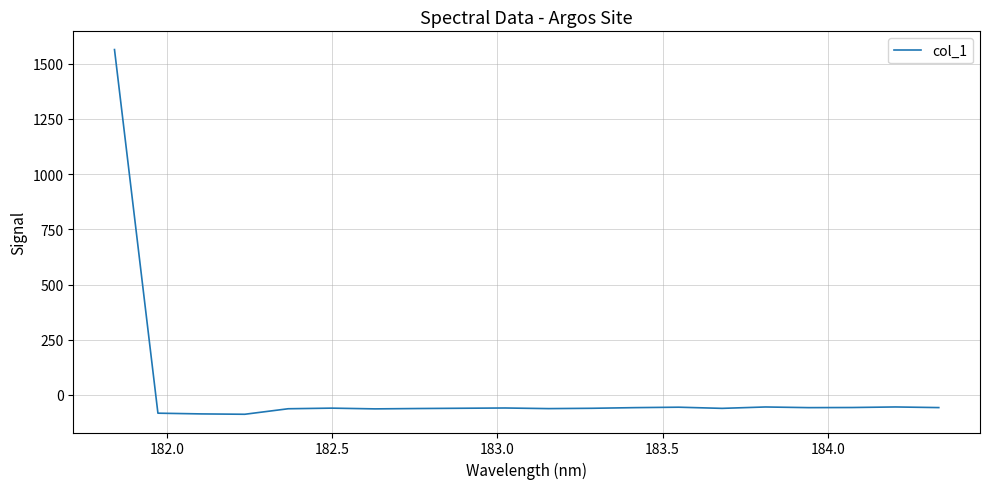

What is the smallest value displayed?

-87.7